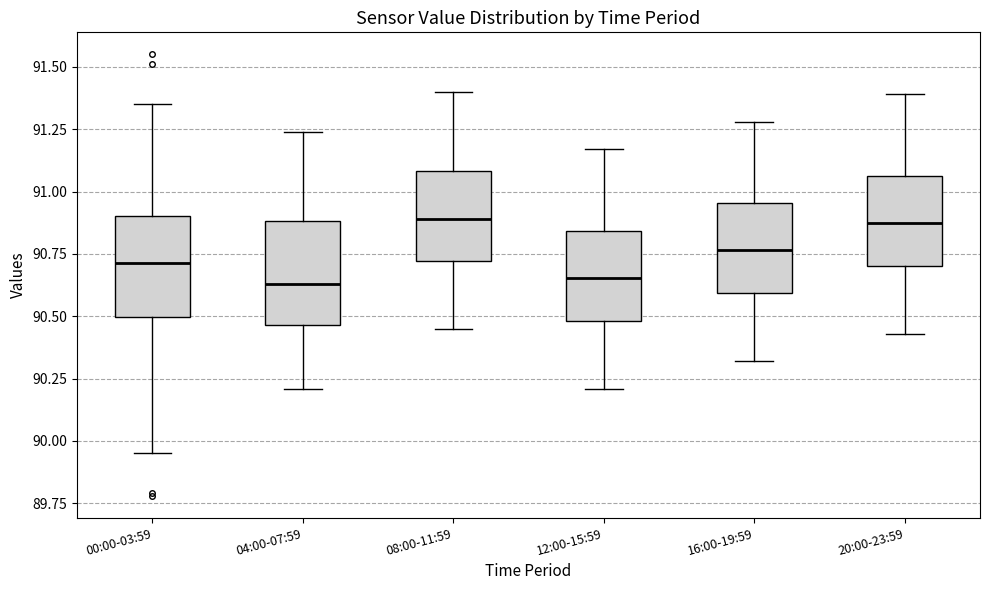

Reading left to right, transcribe this box plot: for each box, give where its median line is, the range the box spans, and where its two whiskers end, as read against the y-axis. The values are not printed on the chart, so give them approximately, as read against the axis.

00:00-03:59: median 90.70, box 90.50 to 90.90, whiskers 89.95 to 91.35
04:00-07:59: median 90.65, box 90.45 to 90.90, whiskers 90.20 to 91.25
08:00-11:59: median 90.90, box 90.70 to 91.10, whiskers 90.45 to 91.40
12:00-15:59: median 90.65, box 90.50 to 90.85, whiskers 90.20 to 91.15
16:00-19:59: median 90.75, box 90.60 to 90.95, whiskers 90.30 to 91.30
20:00-23:59: median 90.90, box 90.70 to 91.05, whiskers 90.45 to 91.40